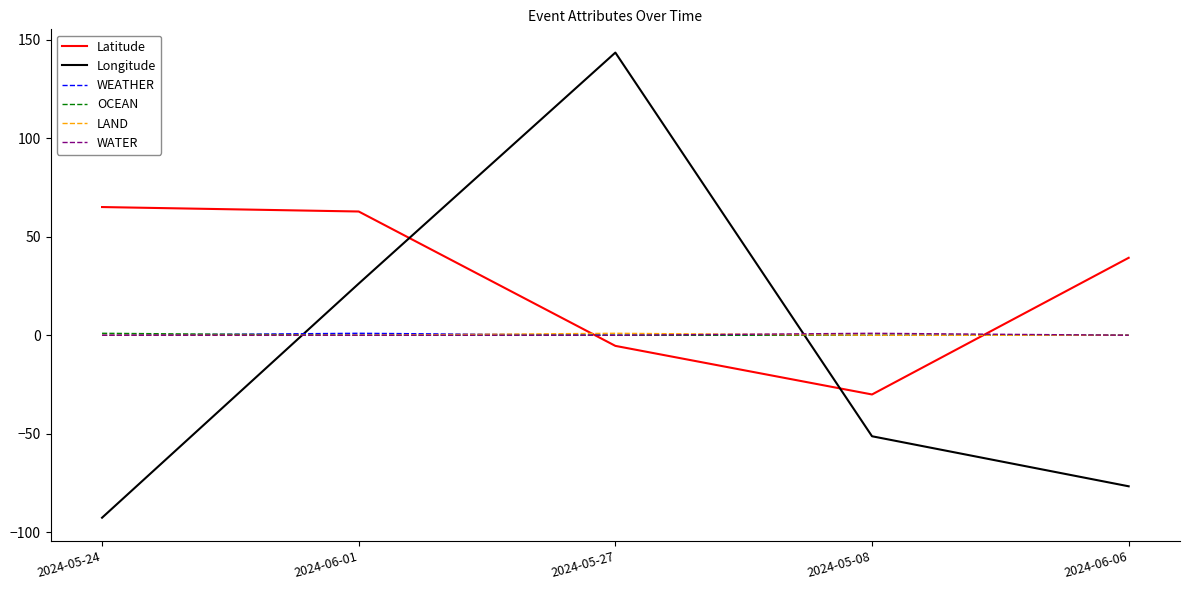

At which category does the chart reach its minimum across all series?

2024-05-24